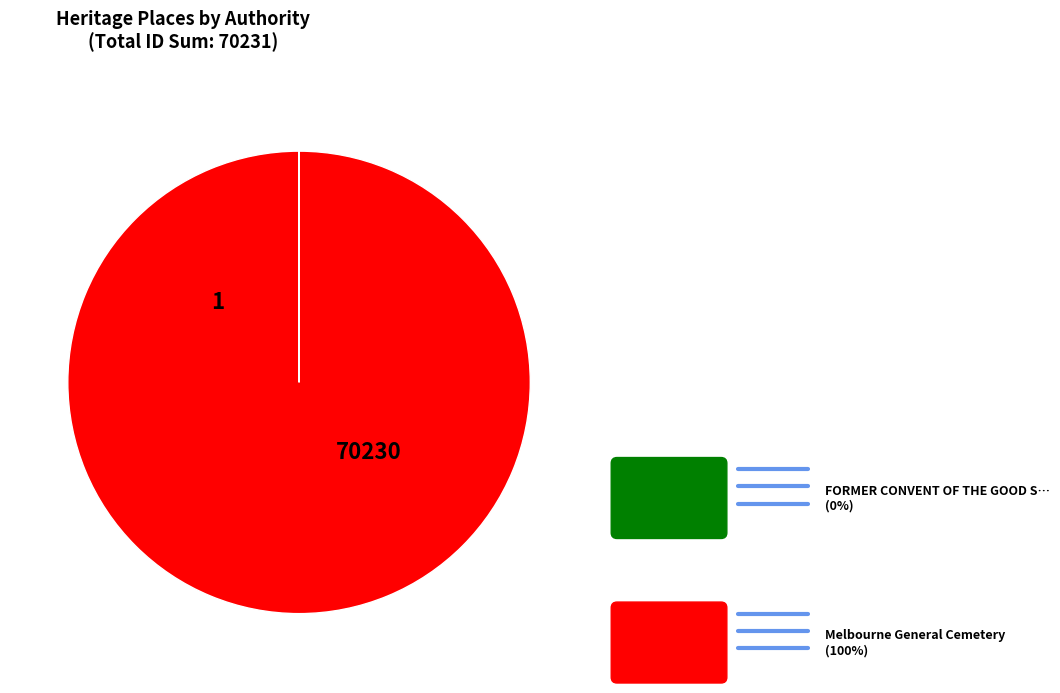

Is there any slice that represents more than half of the pie?

Yes